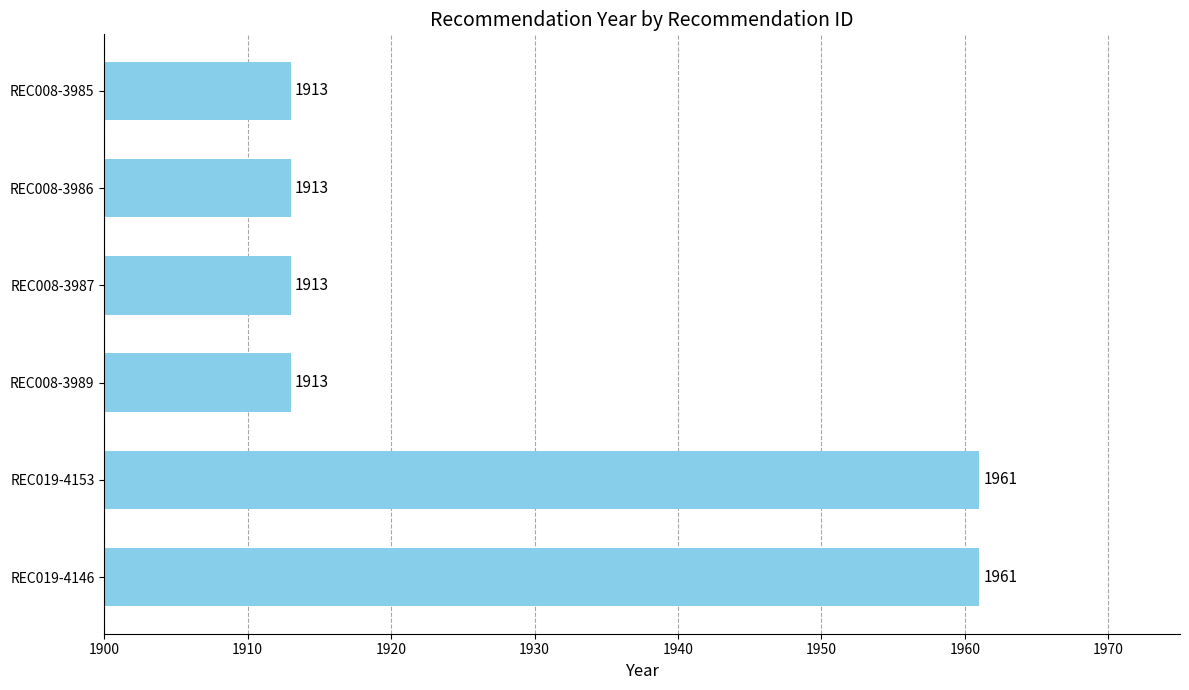

What is the maximum value shown in the chart?

1961